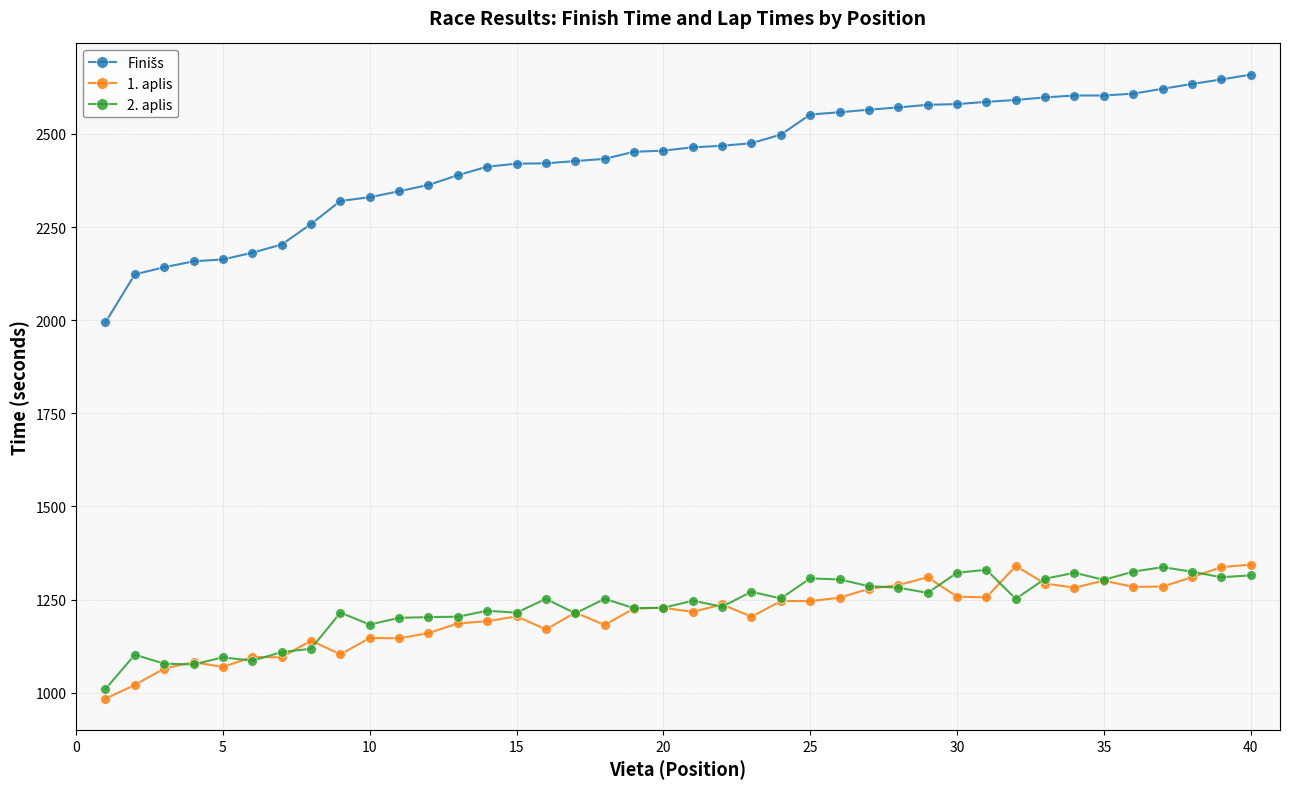

What is the maximum value shown in the chart?

2659